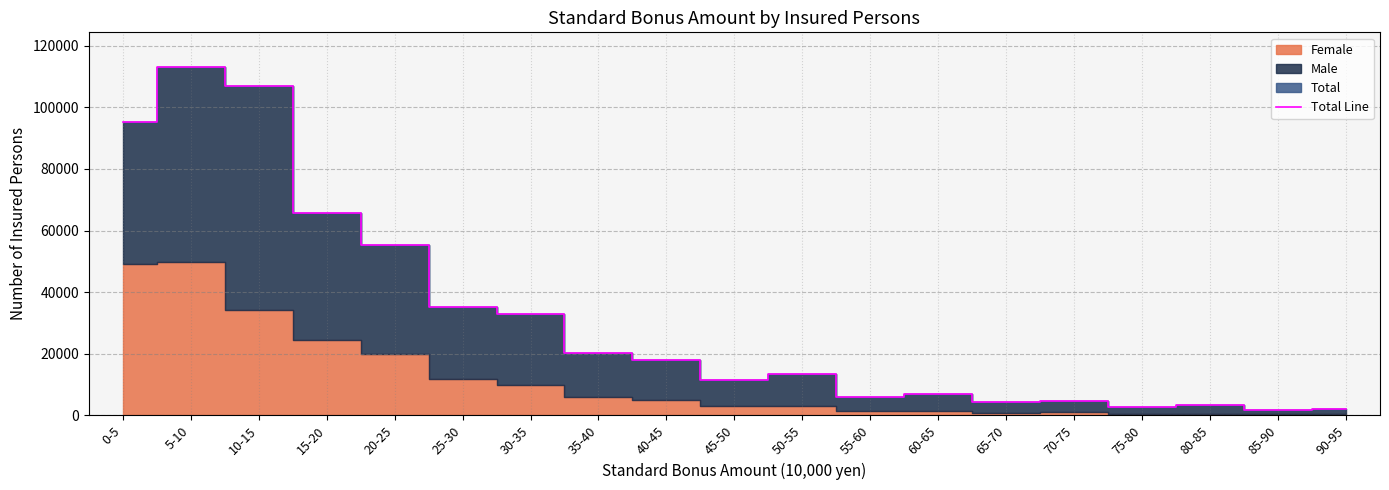

What is the maximum value shown in the chart?

113060